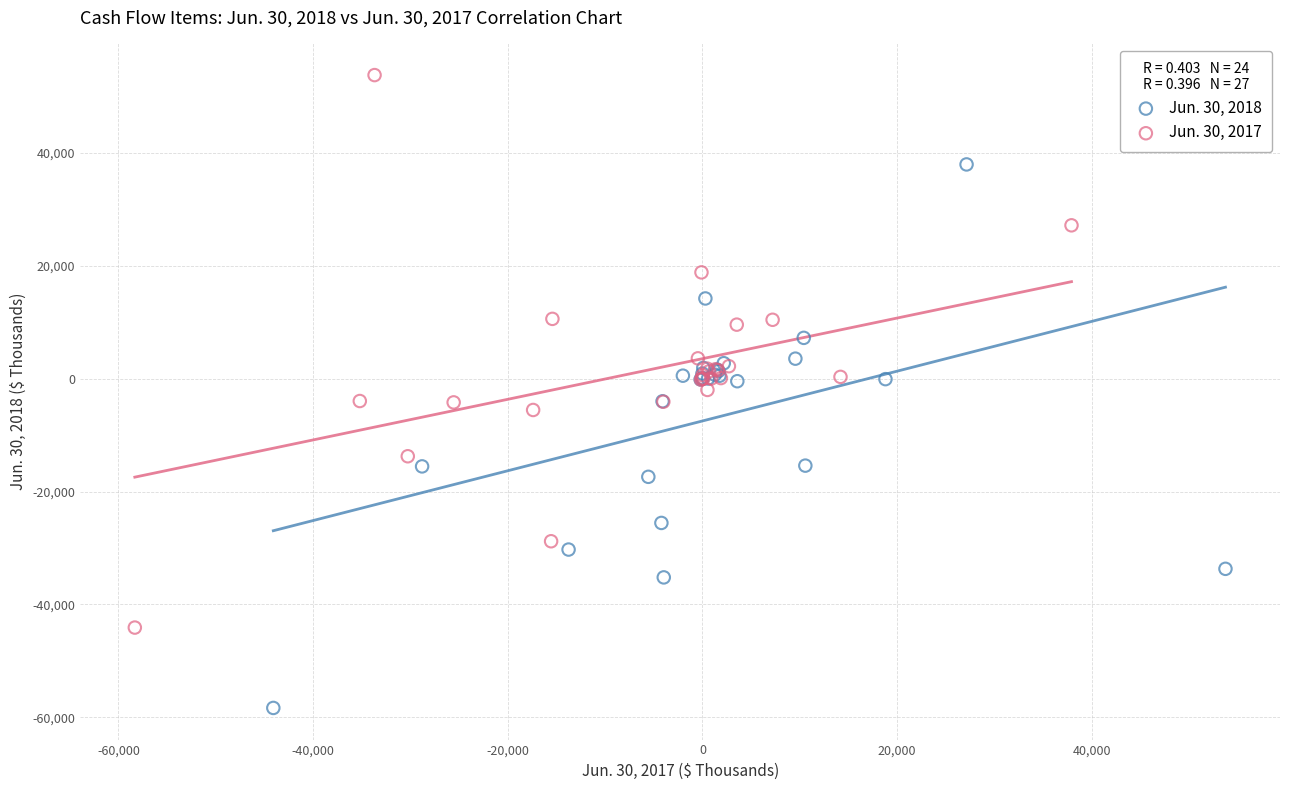

What are all the series names shown in the legend?

Jun. 30, 2018, Jun. 30, 2017